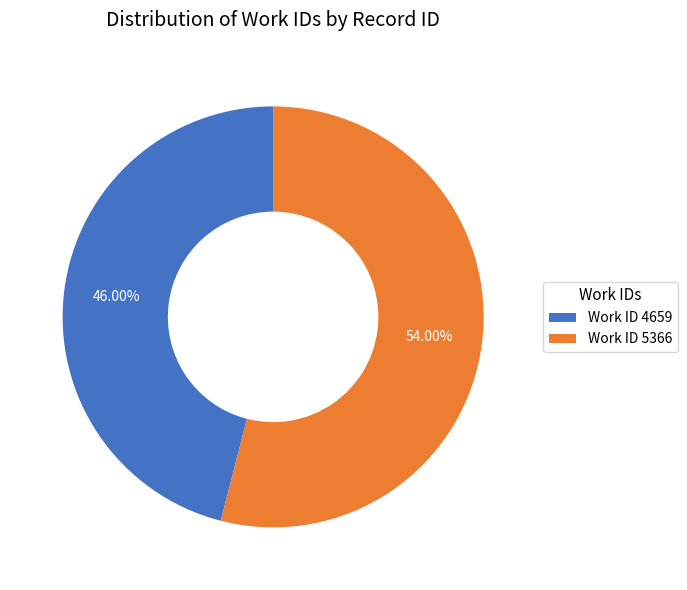

Combined, do Work ID 4659 and Work ID 5366 account for over 50%?

Yes